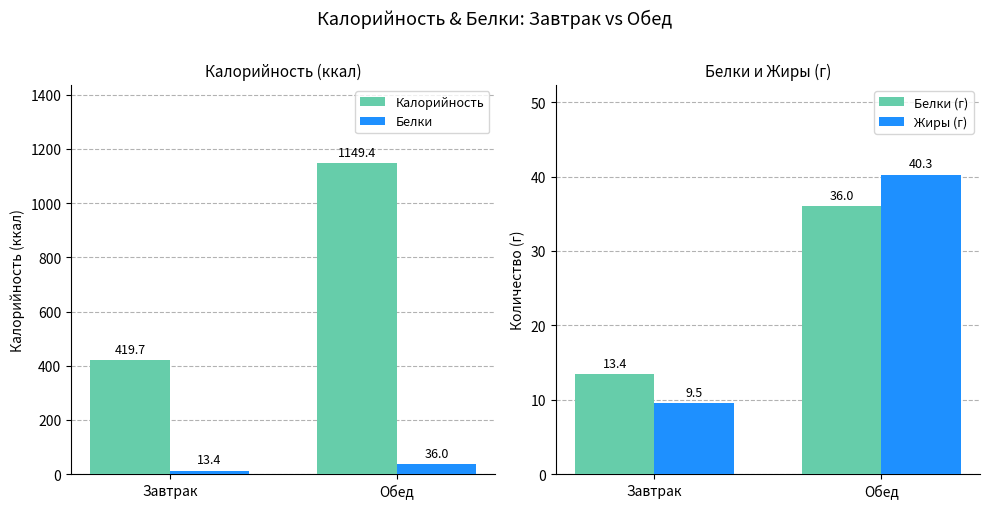

Where does the Калорийность series first go above 1149?

Обед